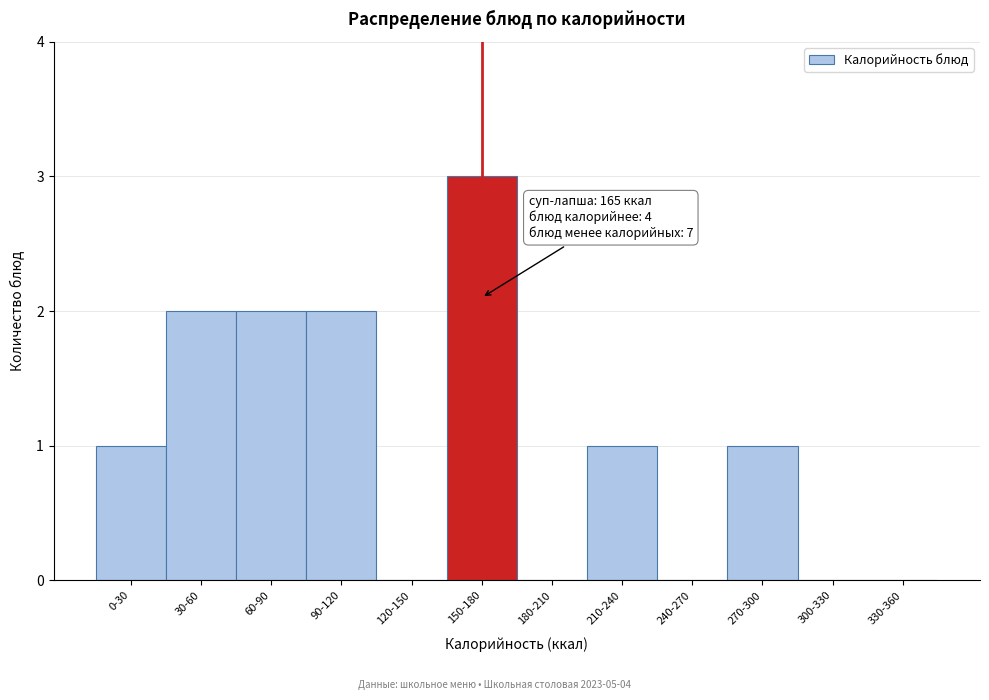

Reading right to left, extract all data points from this chart.

330-360=0	300-330=0	270-300=1	240-270=0	210-240=1	180-210=0	150-180=3	120-150=0	90-120=2	60-90=2	30-60=2	0-30=1